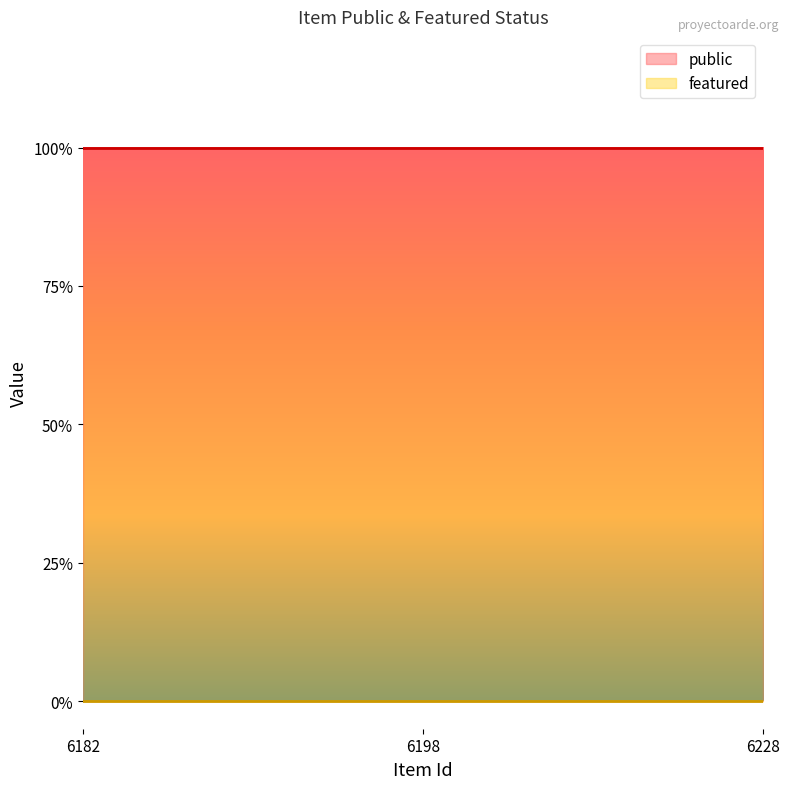

Is it true that public equals 1 at 6182?

False